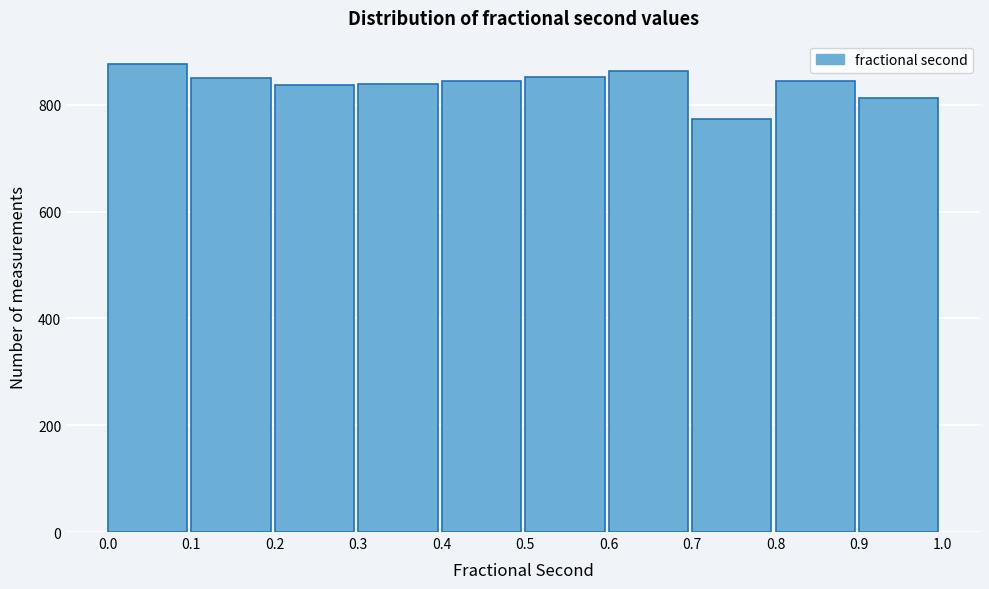

Reading left to right, transcribe this chart: for each bar, give the range it covers on the x-axis and its height. The values are not printed on the chart, so give them approximately, as read against the axis.

0.0 to 0.1: 880
0.1 to 0.2: 860
0.2 to 0.3: 840
0.3 to 0.4: 840
0.4 to 0.5: 840
0.5 to 0.6: 860
0.6 to 0.7: 860
0.7 to 0.8: 780
0.8 to 0.9: 840
0.9 to 1.0: 820